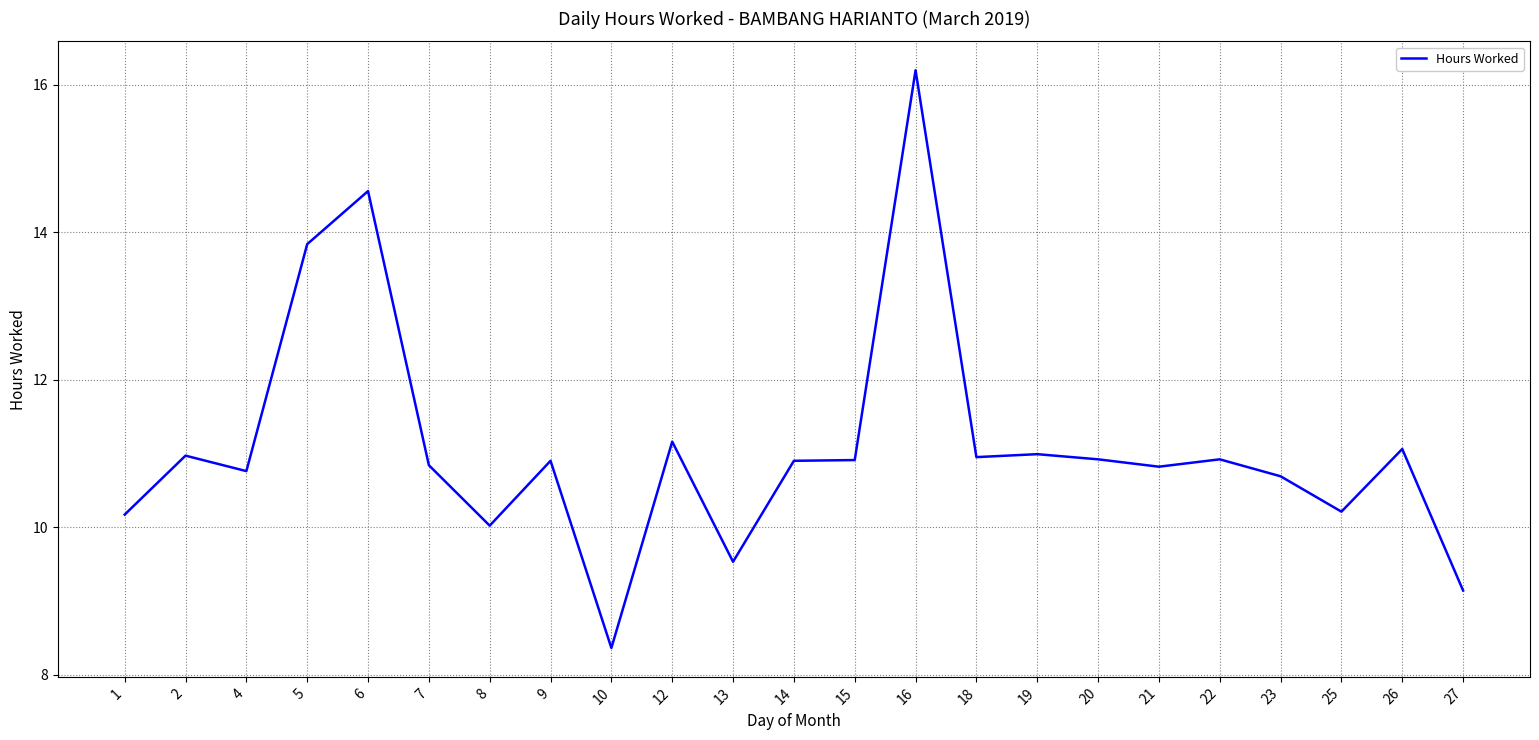

What is the approximate value at 9?

10.9